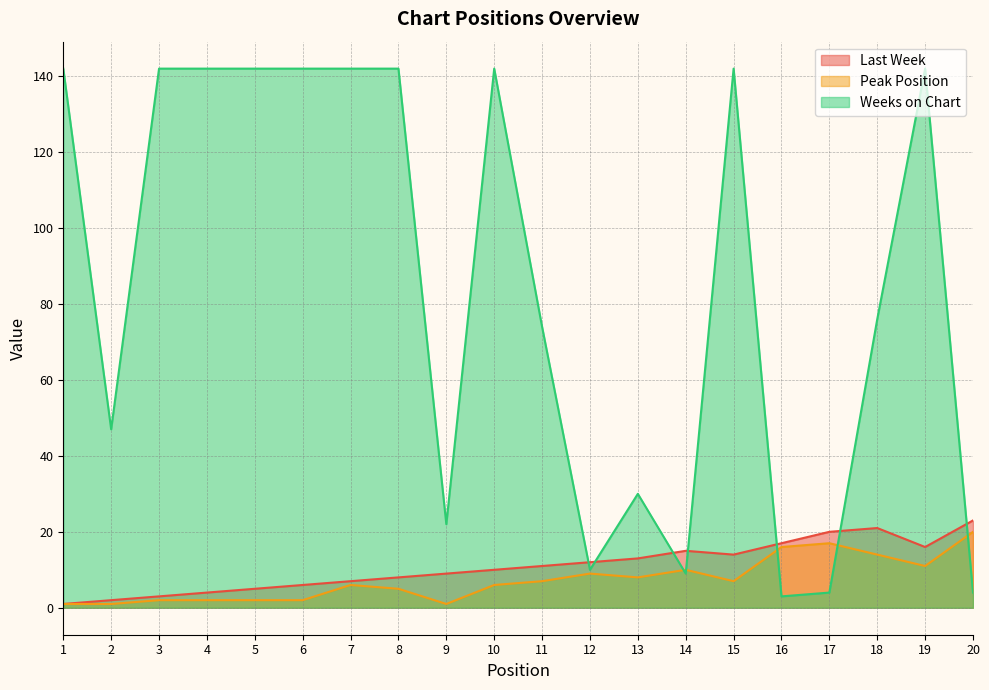

What is the sum of the Last Week values at 6 and 16?

23